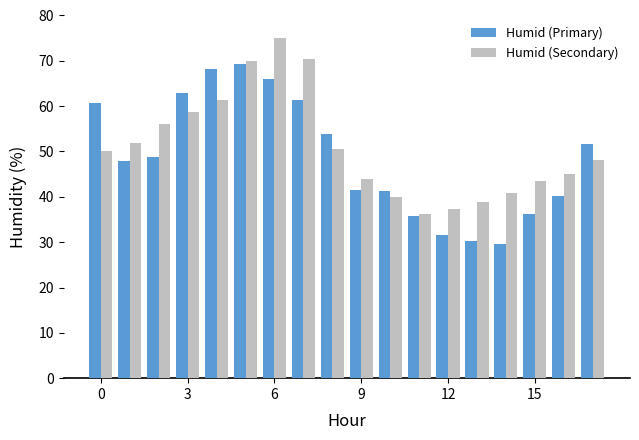

How many values in the Humid (Secondary) series exceed 50?

9